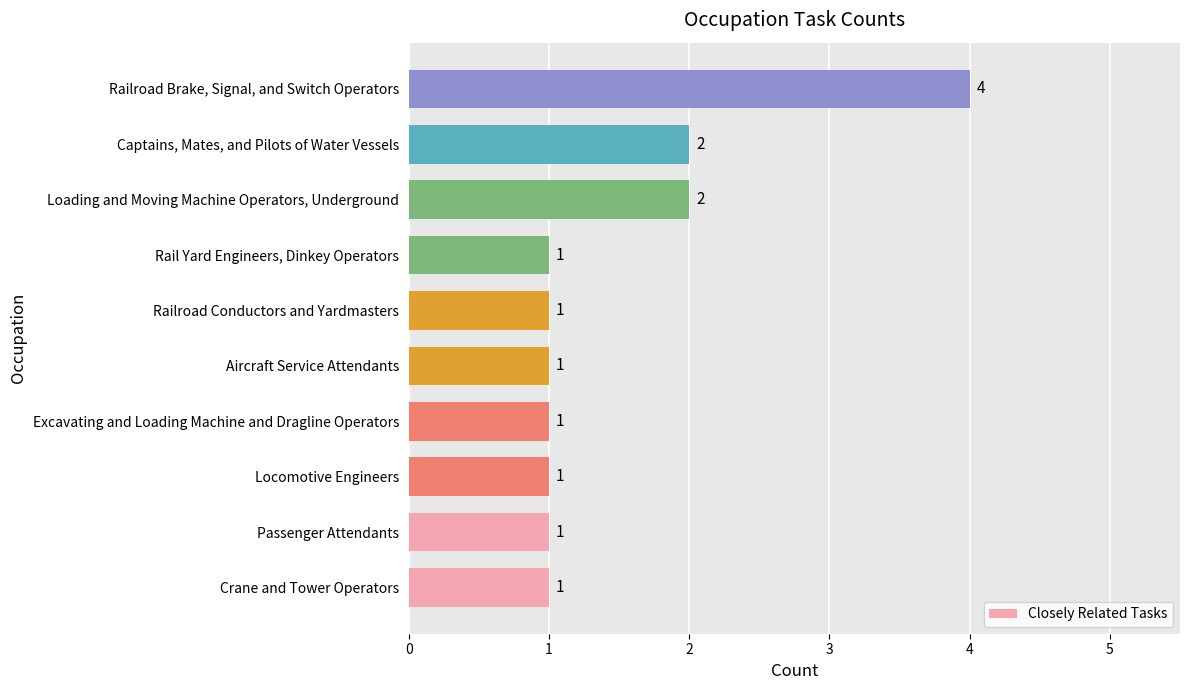

What is the difference between the second highest and minimum values?

1